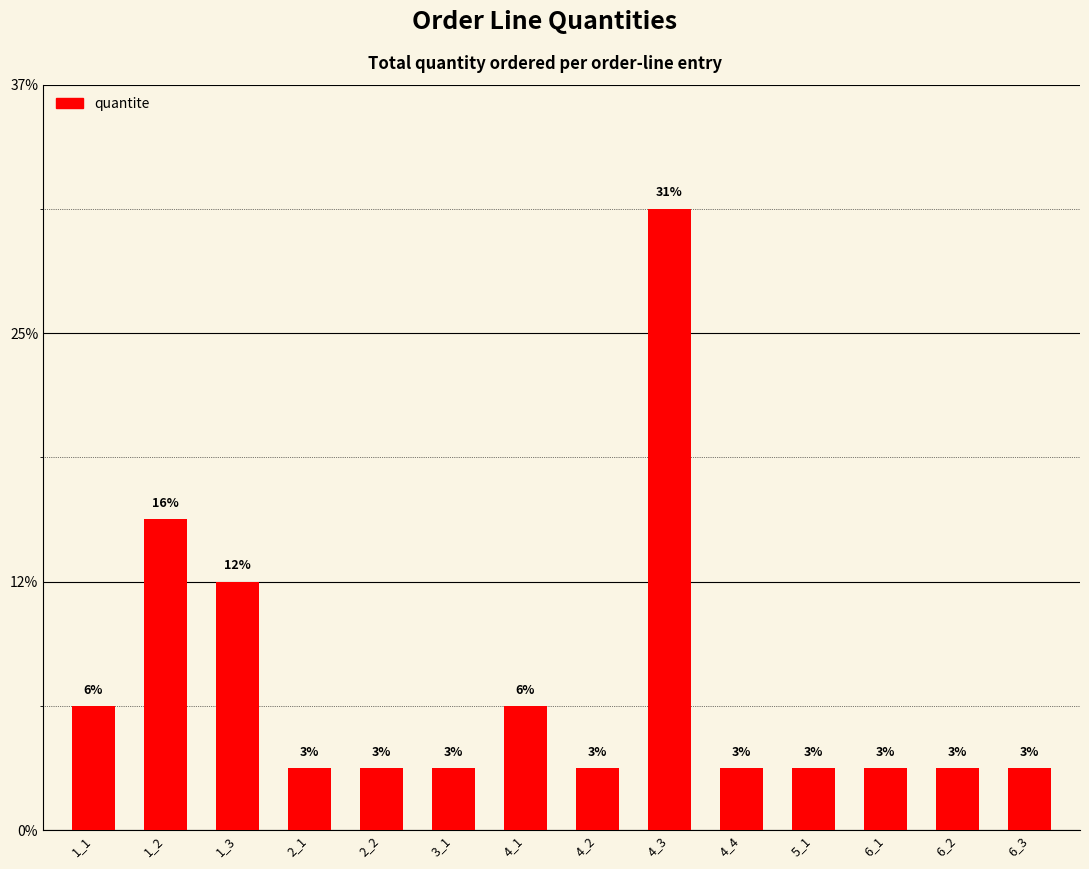

List the labels in order of value, smallest first.

2_1, 2_2, 3_1, 4_2, 4_4, 5_1, 6_1, 6_2, 6_3, 1_1, 4_1, 1_3, 1_2, 4_3